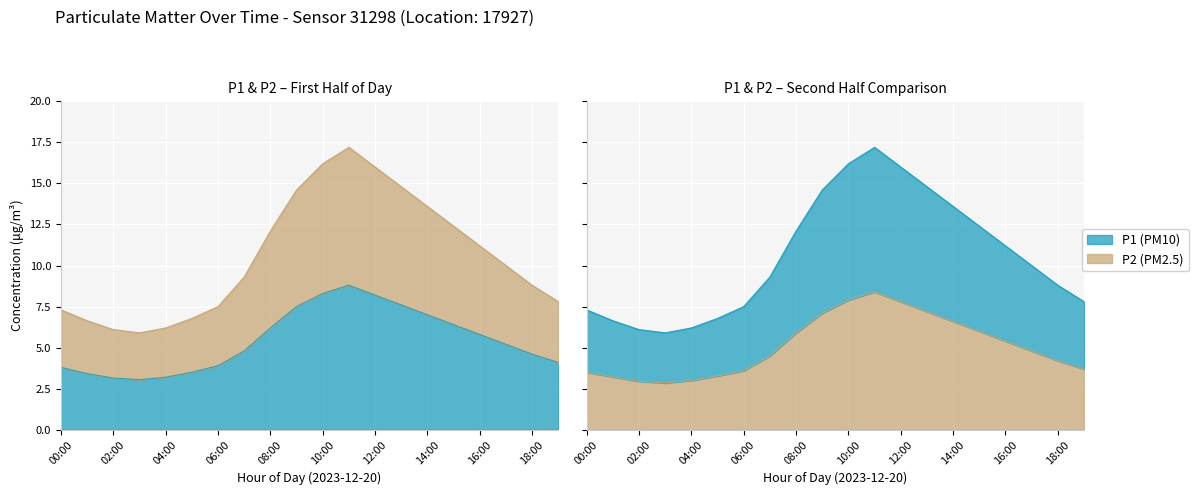

Which category has the highest value in the P2 series?

11:00